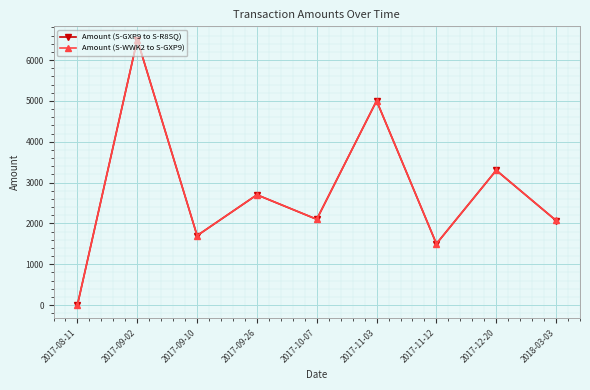

True or false: Amount (S-GXP9 to S-R8SQ) and Amount (S-WWK2 to S-GXP9) intersect in this chart.

False